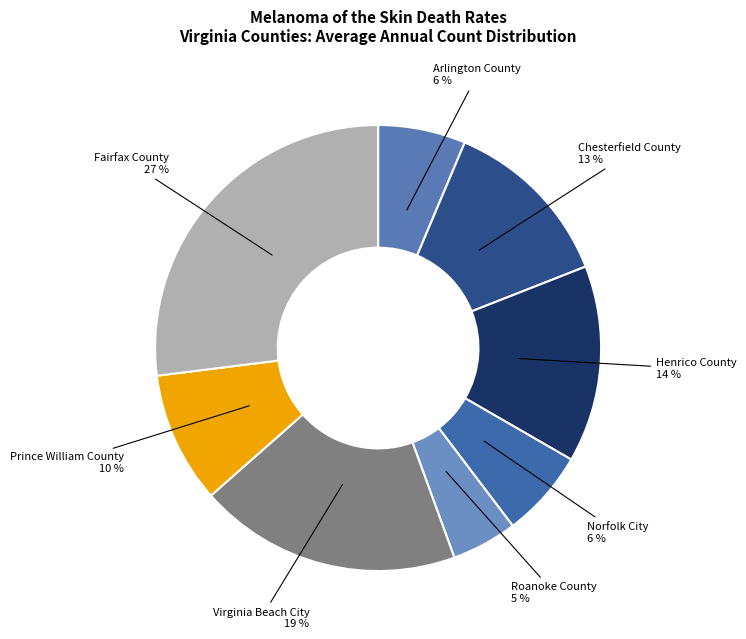

How many slices are in this pie chart?

8